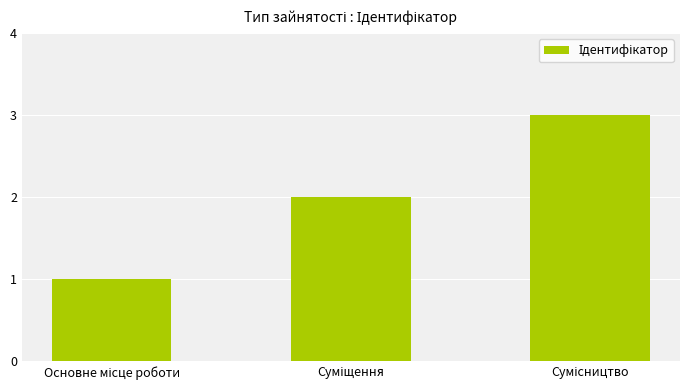

What is the maximum value shown in the chart?

3